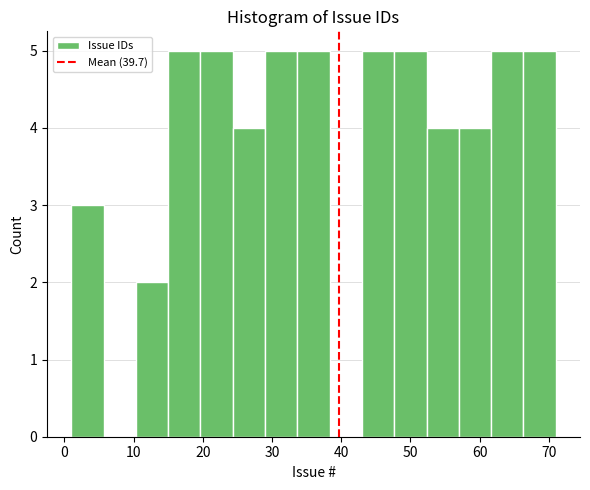

Reading left to right, list every bar in this chart as the range it spans on the x-axis followed by its height. Neither the bar edges nor the heights are printed on the chart, so give them approximately, as read against the axes.

1 to 6: 3
6 to 10: 0
10 to 15: 2
15 to 20: 5
20 to 24: 5
24 to 29: 4
29 to 34: 5
34 to 38: 5
38 to 43: 0
43 to 48: 5
48 to 52: 5
52 to 57: 4
57 to 62: 4
62 to 66: 5
66 to 71: 5